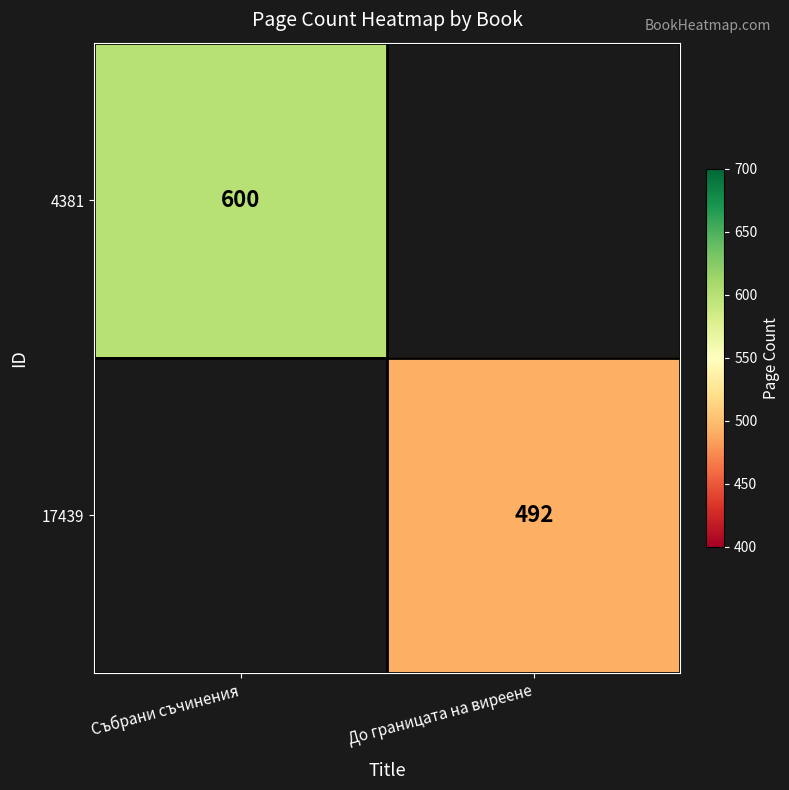

True or false: 17439 has a value of 210 at До границата на виреене.

False